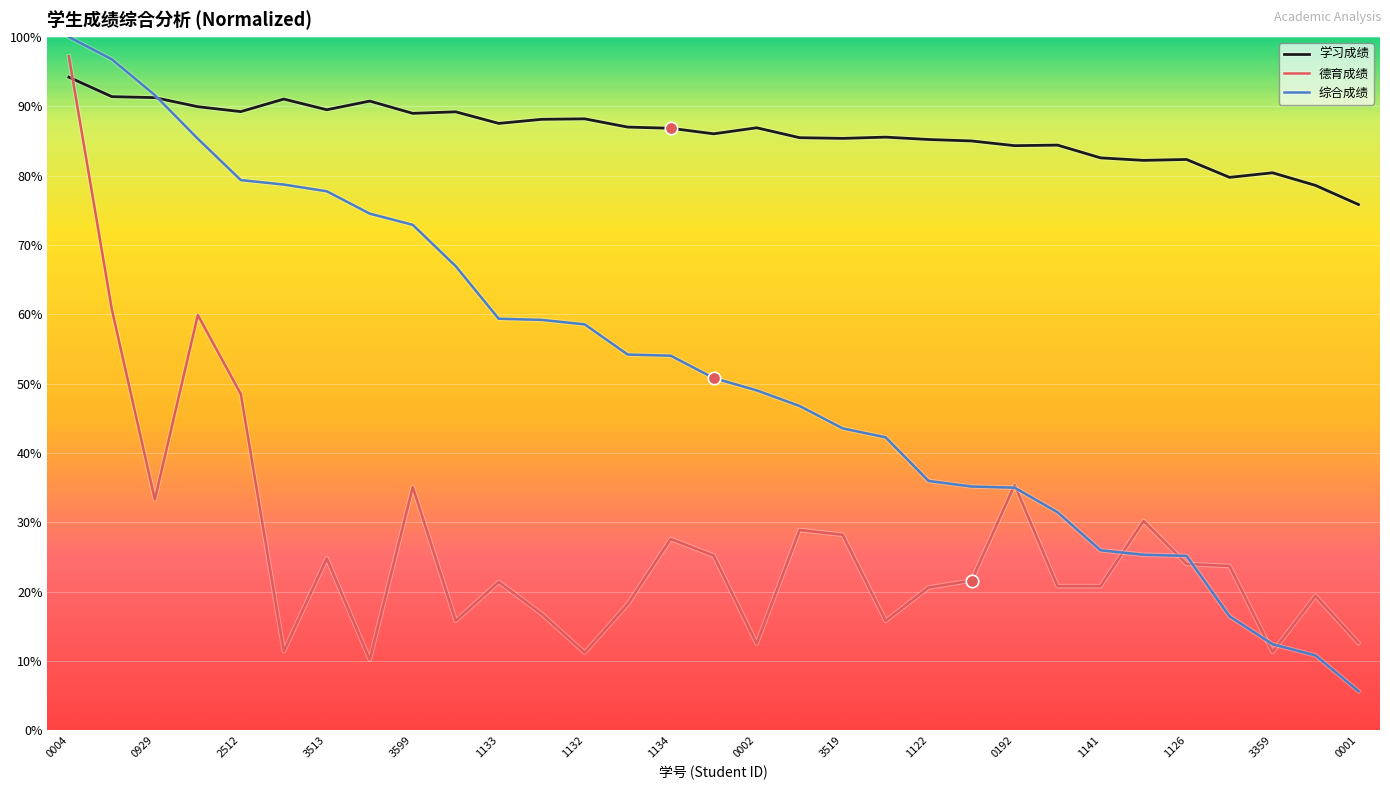

Which series has the largest total across all categories?

学习成绩